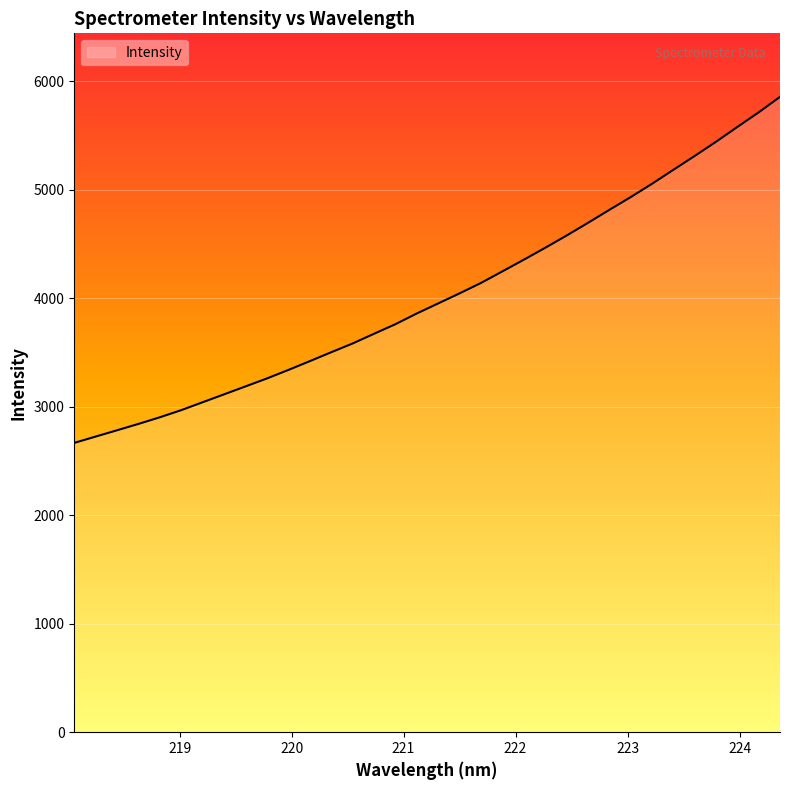

What is the smallest value displayed?

2666.2